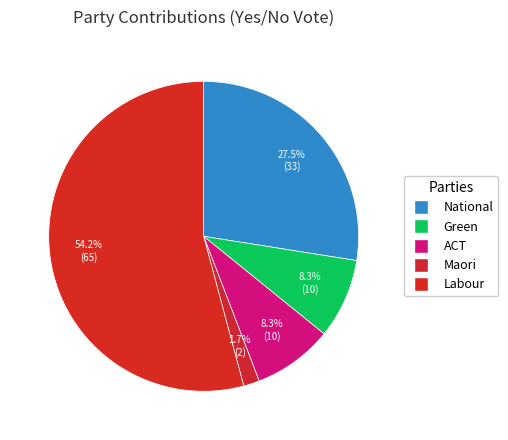

How many segments does this pie chart have?

5